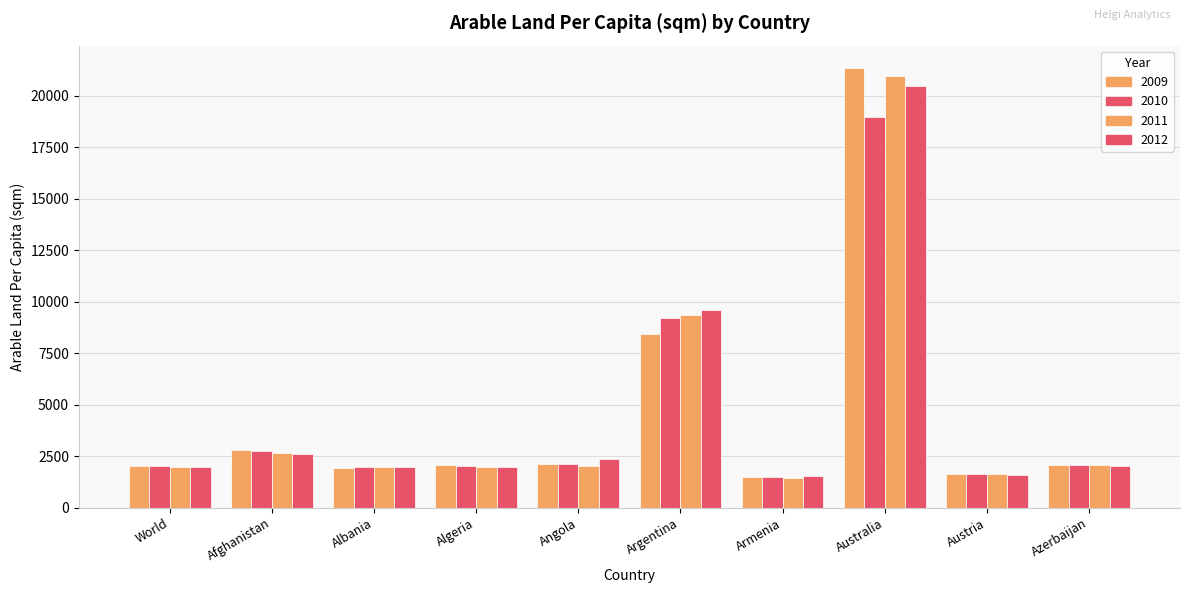

The 2011 series shows 9352.3 at Argentina. True or false?

True